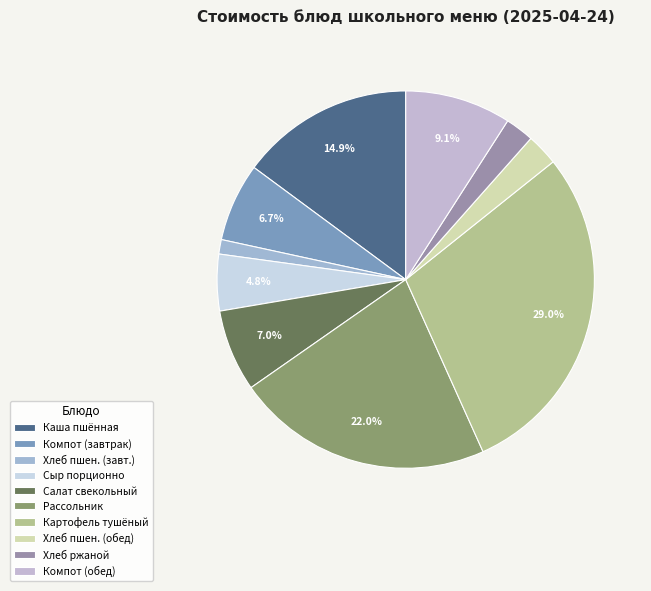

How many slices are in this pie chart?

10